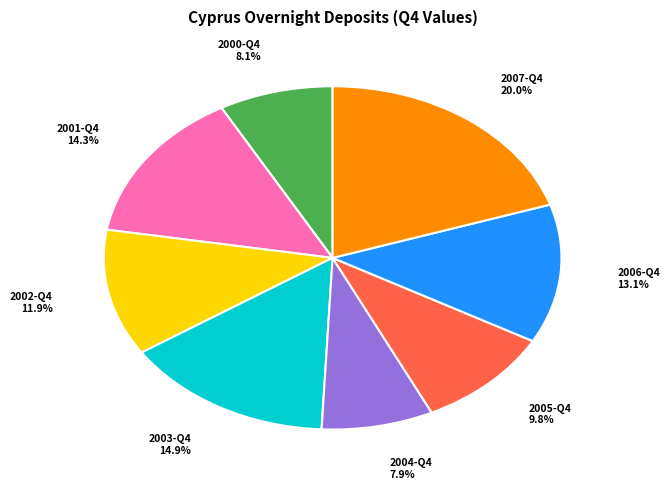

To the nearest percent, what is the combined percentage of 2007-Q4 and 2003-Q4?

35%